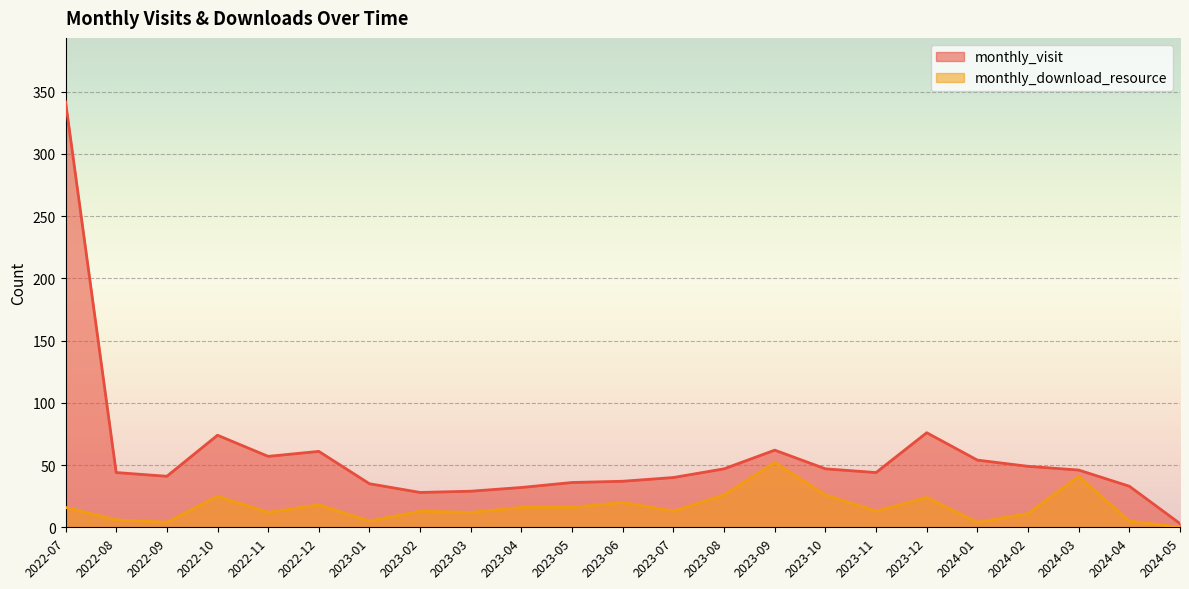

True or false: monthly_visit has a value of 44 at 2023-11.

True